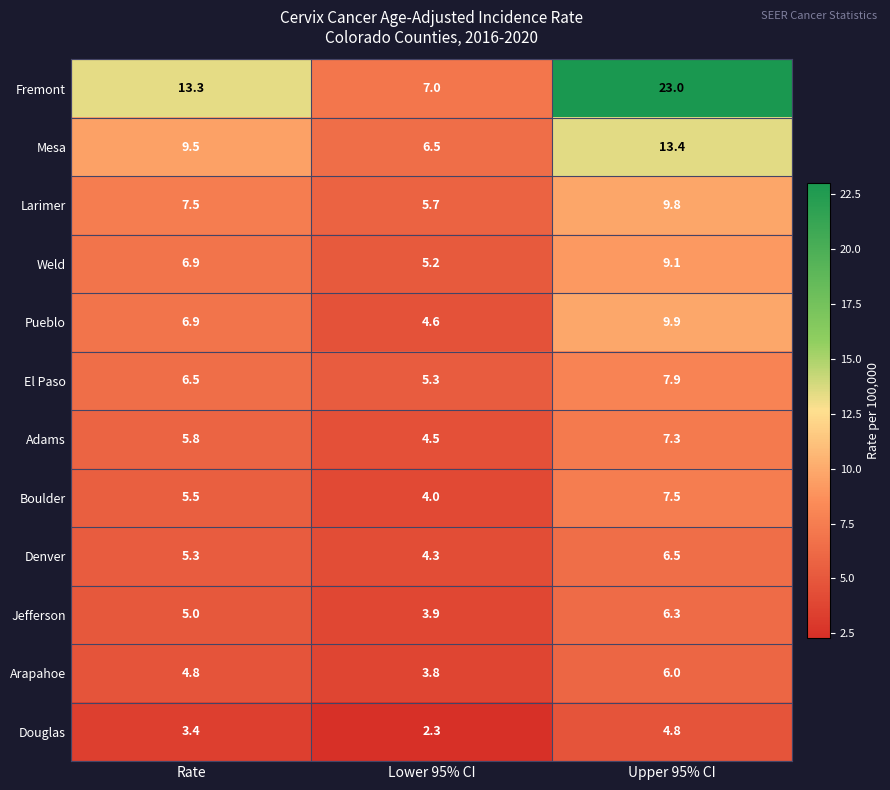

Which label corresponds to the largest value in the chart?

Upper 95% CI